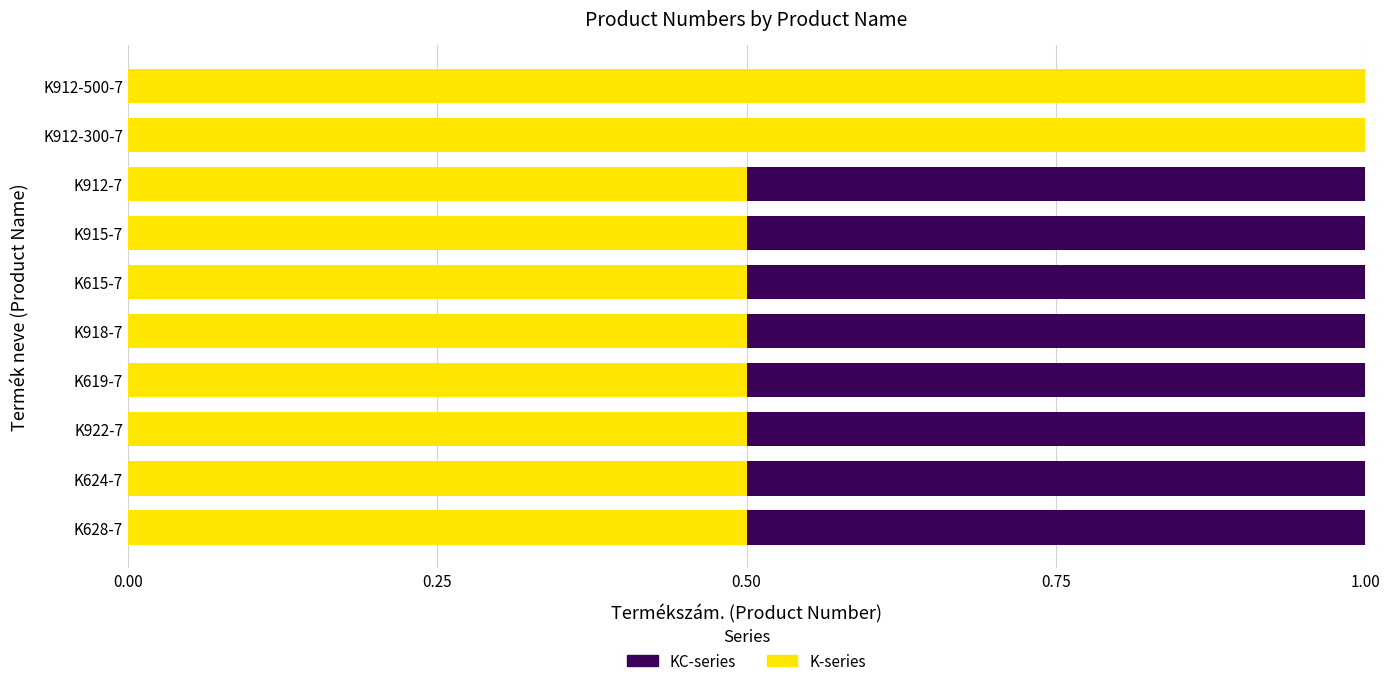

What is the total value across all series at K619-7?

1.0